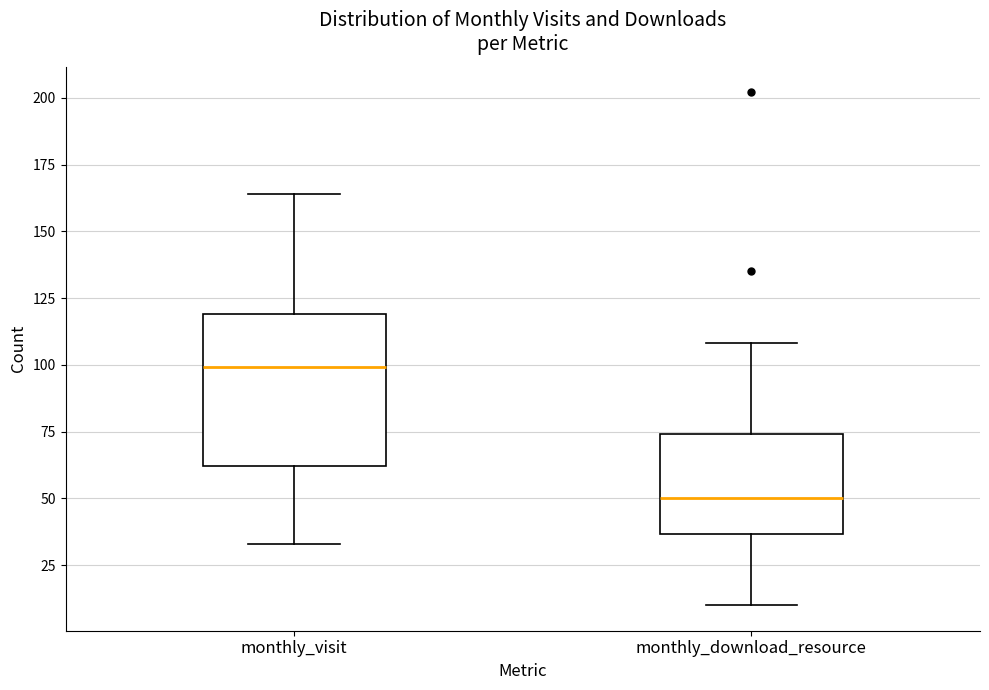

Comparing the boxes themselves (not the whiskers), which one is the tallest?

monthly_visit